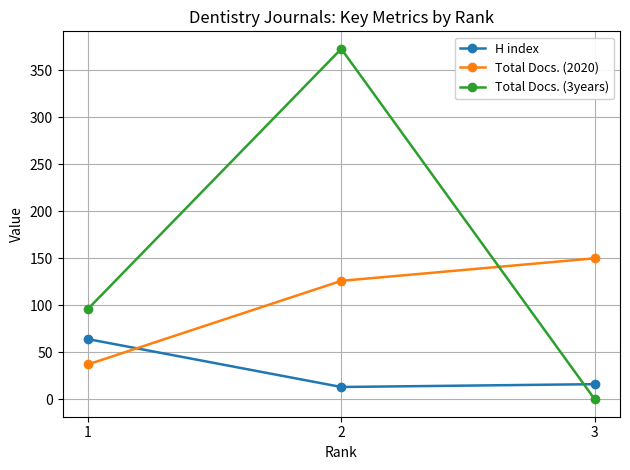

Rank the series by their average value, from highest to lowest.

Total Docs. (3years), Total Docs. (2020), H index